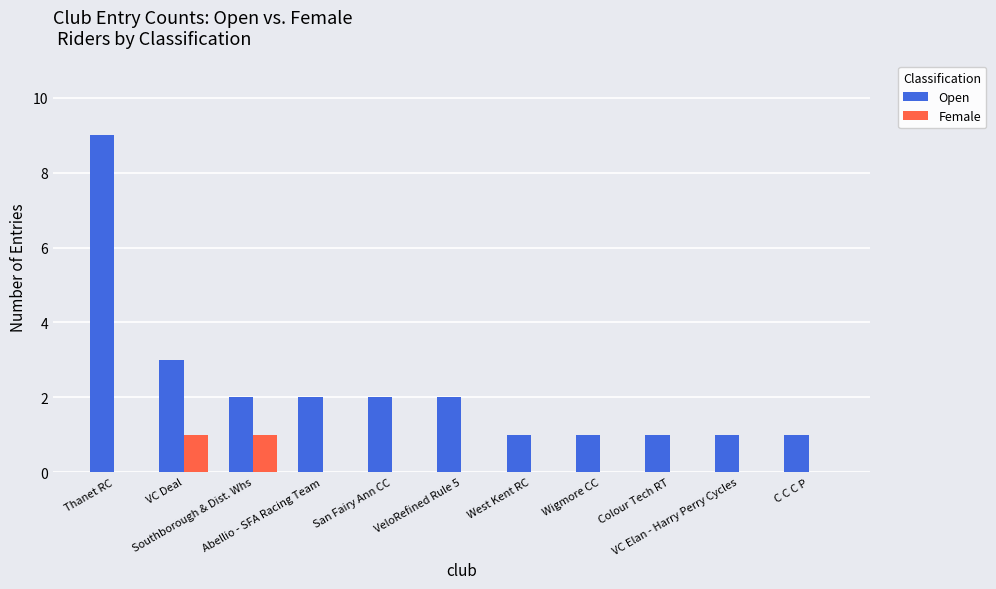

Which series has the largest total across all categories?

Open